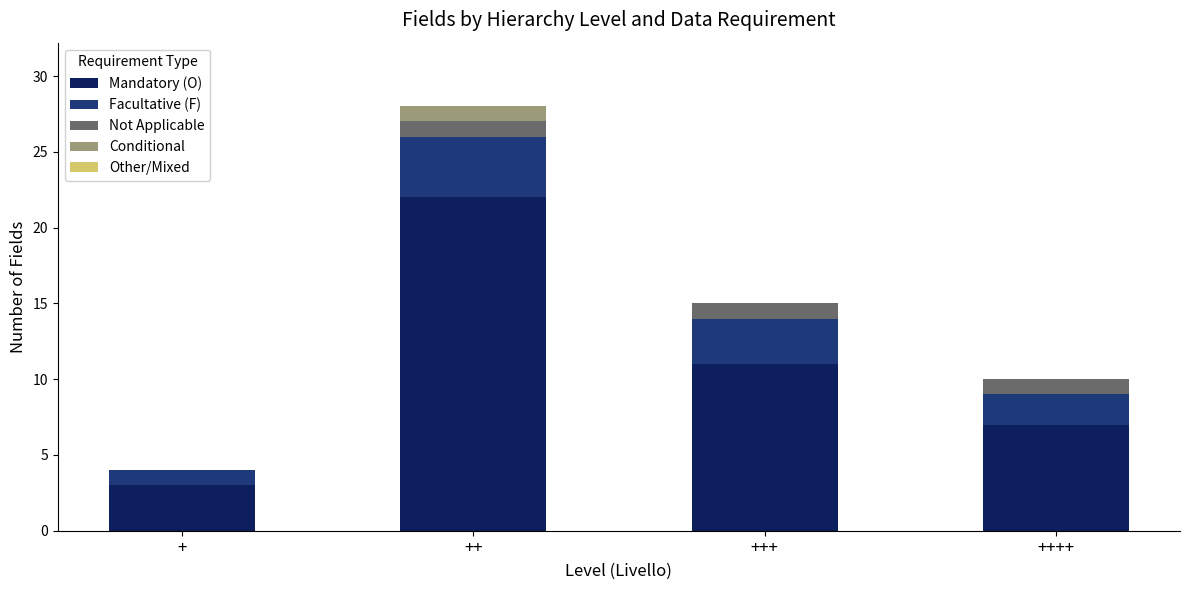

At which category is the sum across all series the highest?

++